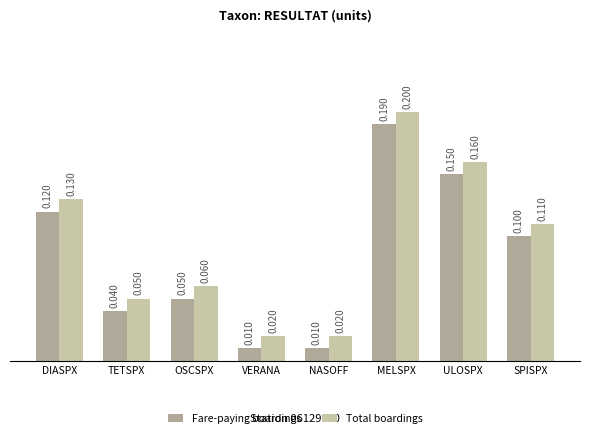

Which category has the highest value in the Fare-paying boardings series?

MELSPX